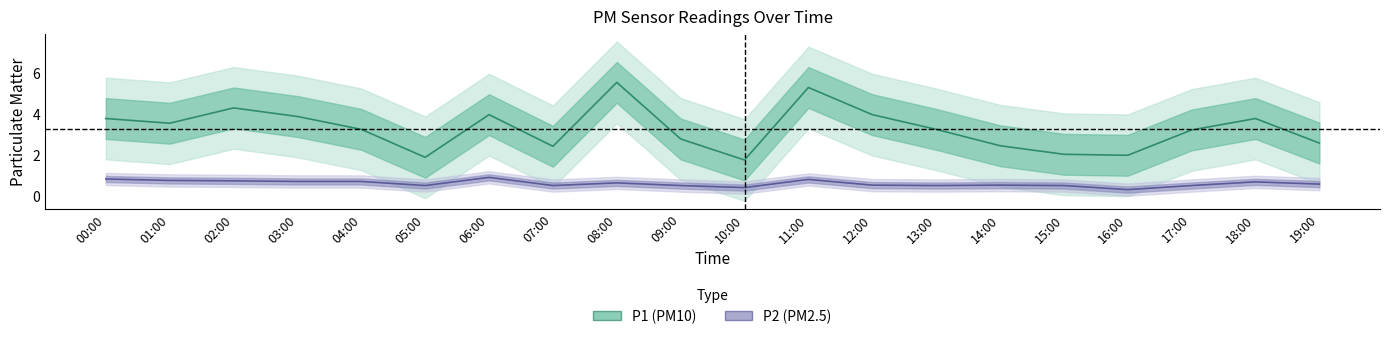

Reading left to right, transcribe all the data shown in this chart.

P1: 00:00=3.8	01:00=3.5	02:00=4.3	03:00=3.9	04:00=3.2	05:00=1.9	06:00=4.0	07:00=2.4	08:00=5.5	09:00=2.8	10:00=1.8	11:00=5.3	12:00=4.0	13:00=3.2	14:00=2.5	15:00=2.0	16:00=2.0	17:00=3.2	18:00=3.8	19:00=2.6
P2: 00:00=0.8	01:00=0.8	02:00=0.7	03:00=0.7	04:00=0.7	05:00=0.5	06:00=0.9	07:00=0.5	08:00=0.6	09:00=0.5	10:00=0.4	11:00=0.8	12:00=0.5	13:00=0.5	14:00=0.5	15:00=0.5	16:00=0.3	17:00=0.5	18:00=0.7	19:00=0.6